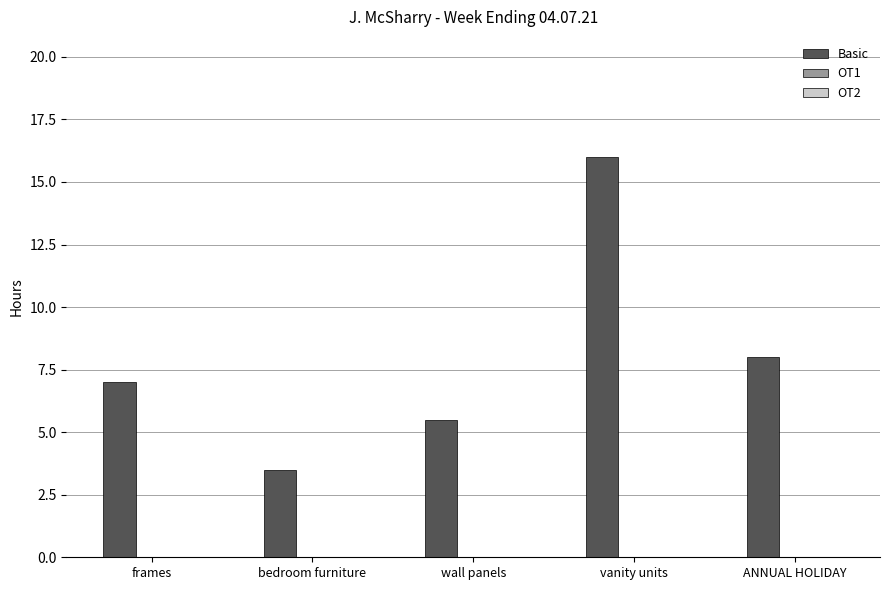

The value at frames is 7.0. True or false?

True